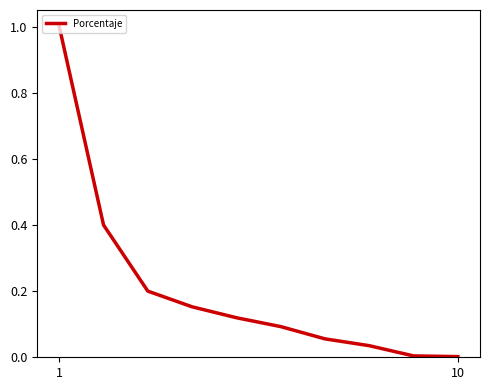

What is the maximum value shown in the chart?

1.0